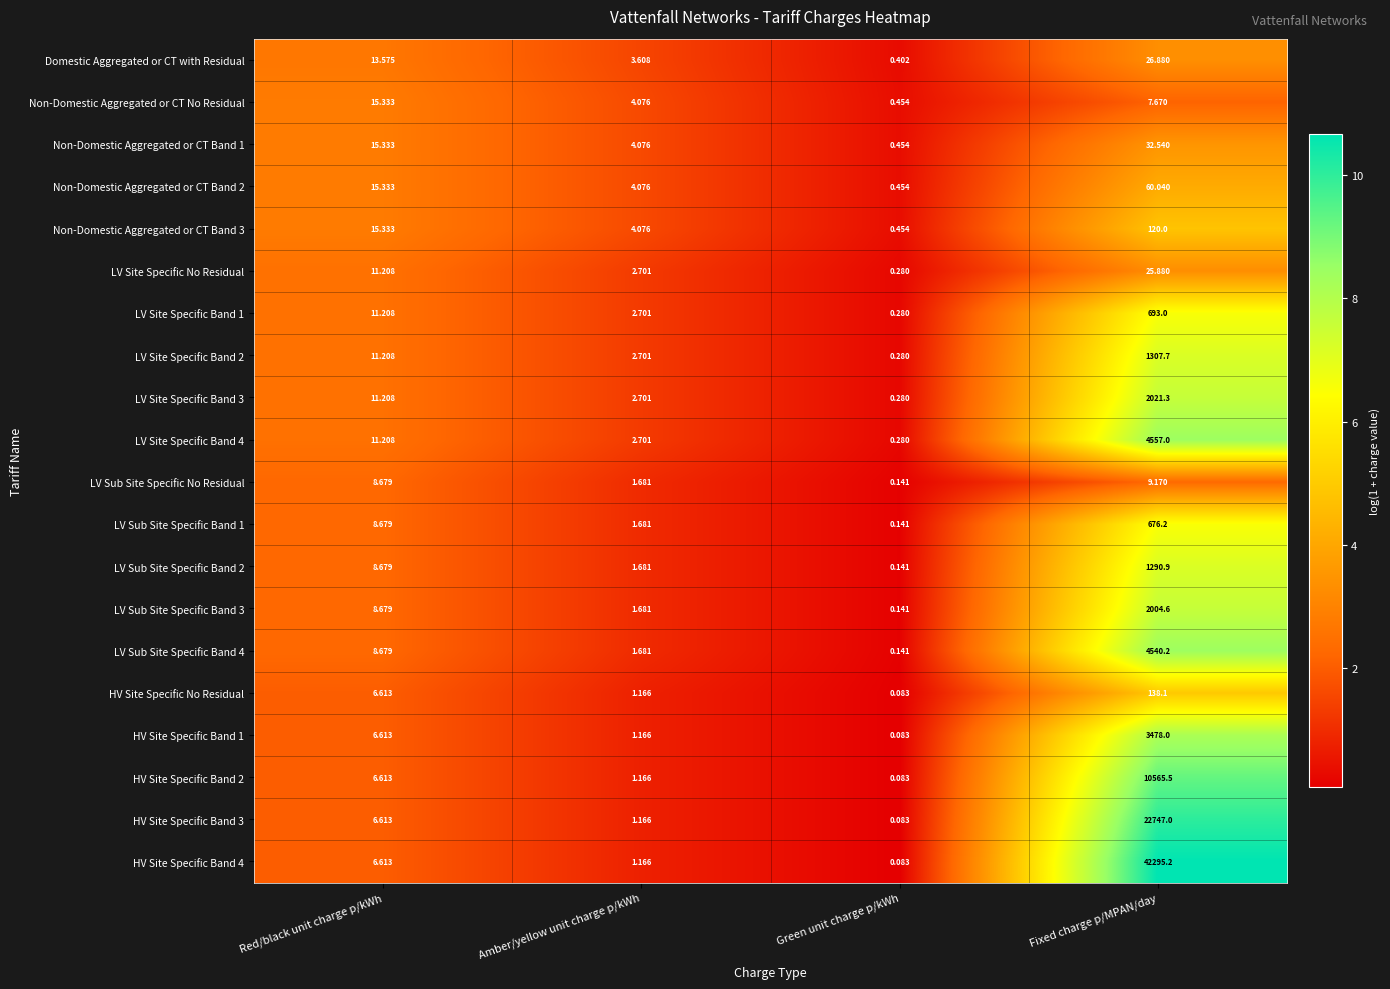

Where does the LV Sub Site Specific Band 4 series first go above 8?

Red/black unit charge p/kWh